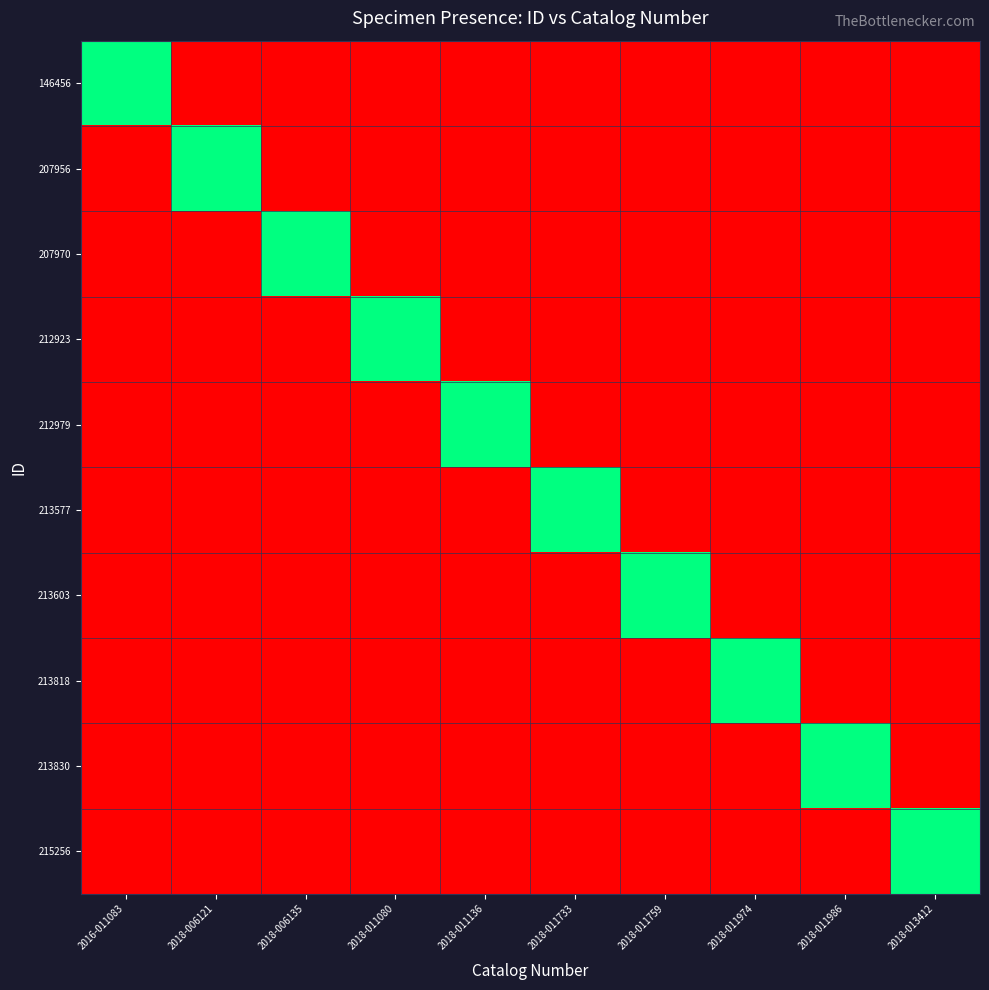

Reading left to right, list all the values displayed in this chart.

146456: 2016-011083=1	2018-006121=0	2018-006135=0	2018-011080=0	2018-011136=0	2018-011733=0	2018-011759=0	2018-011974=0	2018-011986=0	2018-013412=0
207956: 2016-011083=0	2018-006121=1	2018-006135=0	2018-011080=0	2018-011136=0	2018-011733=0	2018-011759=0	2018-011974=0	2018-011986=0	2018-013412=0
207970: 2016-011083=0	2018-006121=0	2018-006135=1	2018-011080=0	2018-011136=0	2018-011733=0	2018-011759=0	2018-011974=0	2018-011986=0	2018-013412=0
212923: 2016-011083=0	2018-006121=0	2018-006135=0	2018-011080=1	2018-011136=0	2018-011733=0	2018-011759=0	2018-011974=0	2018-011986=0	2018-013412=0
212979: 2016-011083=0	2018-006121=0	2018-006135=0	2018-011080=0	2018-011136=1	2018-011733=0	2018-011759=0	2018-011974=0	2018-011986=0	2018-013412=0
213577: 2016-011083=0	2018-006121=0	2018-006135=0	2018-011080=0	2018-011136=0	2018-011733=1	2018-011759=0	2018-011974=0	2018-011986=0	2018-013412=0
213603: 2016-011083=0	2018-006121=0	2018-006135=0	2018-011080=0	2018-011136=0	2018-011733=0	2018-011759=1	2018-011974=0	2018-011986=0	2018-013412=0
213818: 2016-011083=0	2018-006121=0	2018-006135=0	2018-011080=0	2018-011136=0	2018-011733=0	2018-011759=0	2018-011974=1	2018-011986=0	2018-013412=0
213830: 2016-011083=0	2018-006121=0	2018-006135=0	2018-011080=0	2018-011136=0	2018-011733=0	2018-011759=0	2018-011974=0	2018-011986=1	2018-013412=0
215256: 2016-011083=0	2018-006121=0	2018-006135=0	2018-011080=0	2018-011136=0	2018-011733=0	2018-011759=0	2018-011974=0	2018-011986=0	2018-013412=1